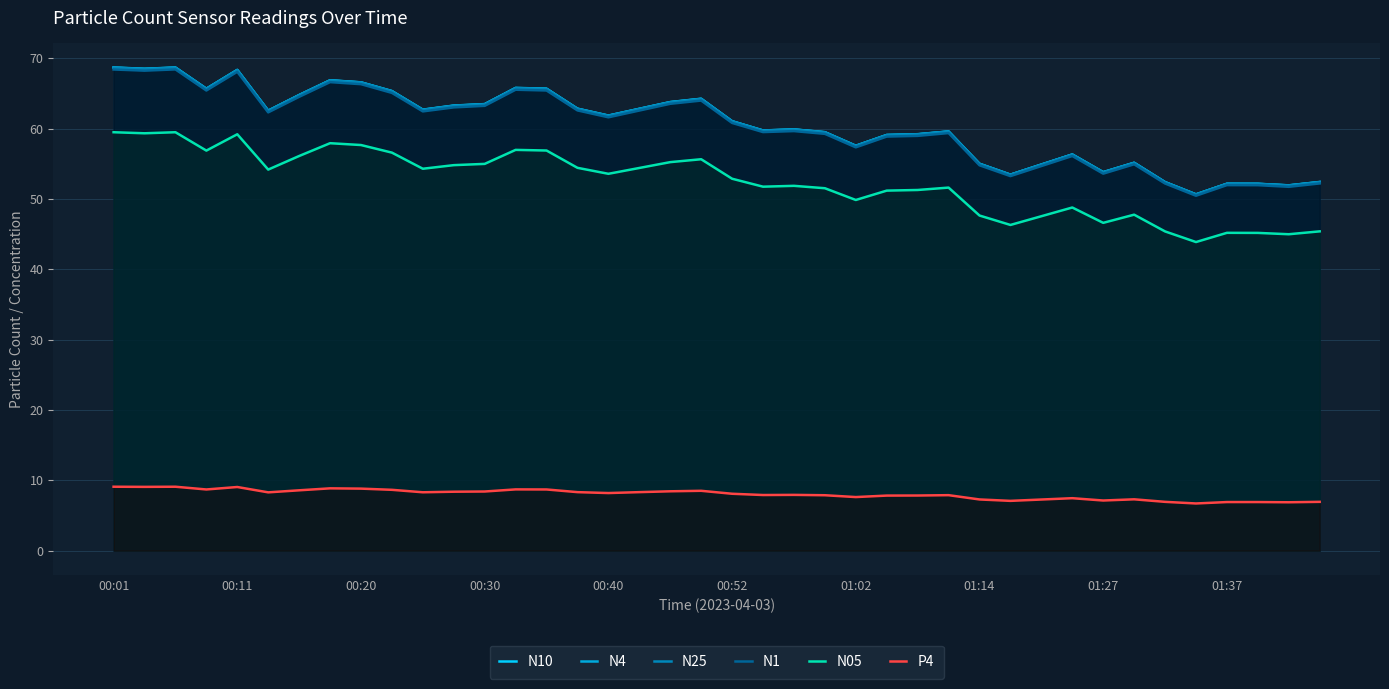

What is the lowest value of the N25 series?

50.6